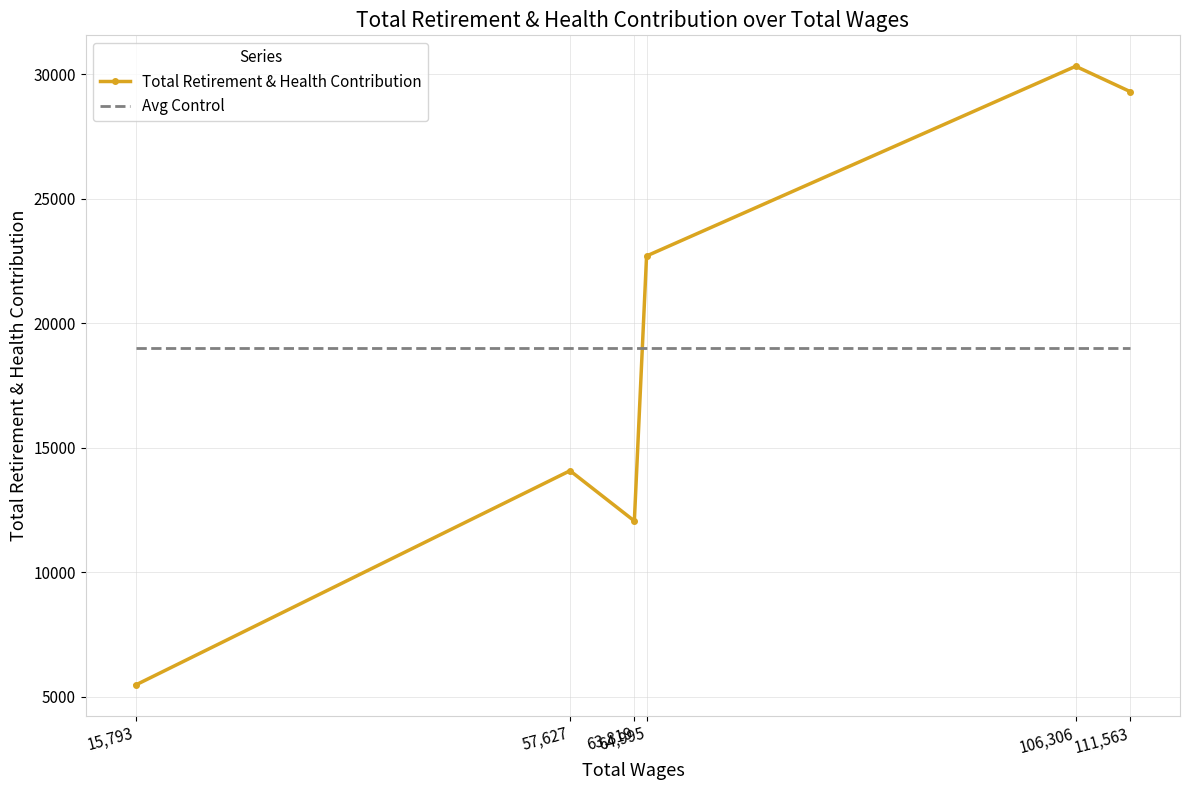

Rank the series by their maximum value, from lowest to highest.

Avg Control, Total Retirement & Health Contribution